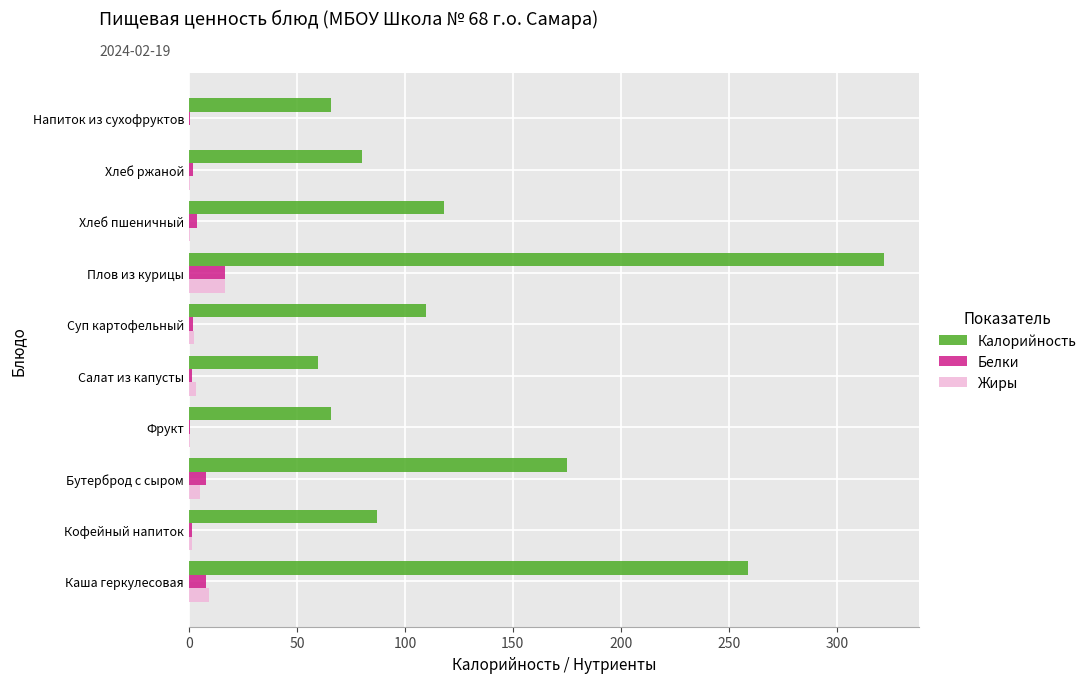

Which series has the widest spread of values?

Калорийность